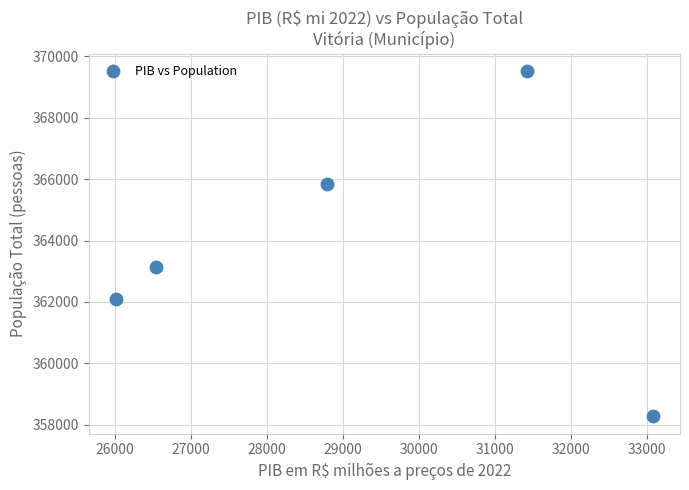

What is the range of Y values (max minus min)?

11267